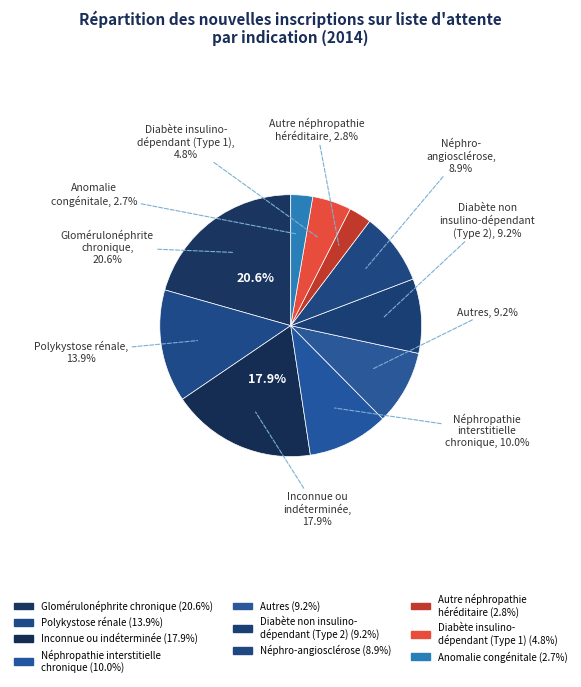

Which has a higher value, Anomalie congénitale du rein et des voies or Glomérulonéphrite chronique?

Glomérulonéphrite chronique